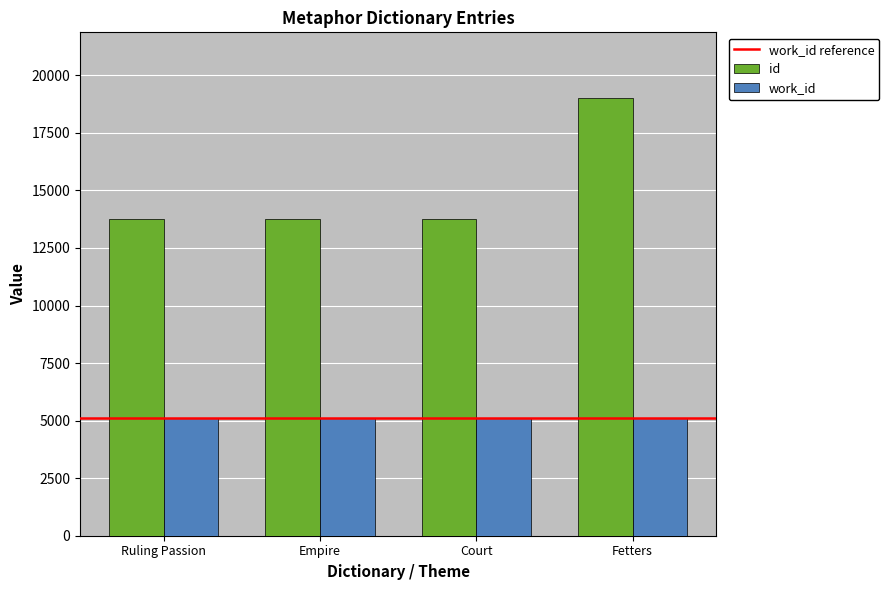

What is the smallest value displayed?

5094